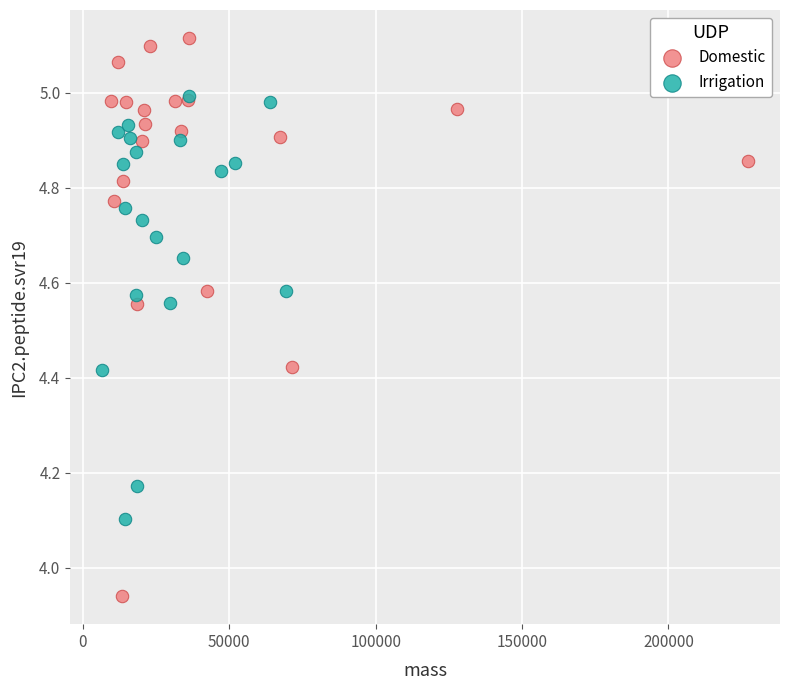

Which series reaches the maximum Y coordinate?

Domestic